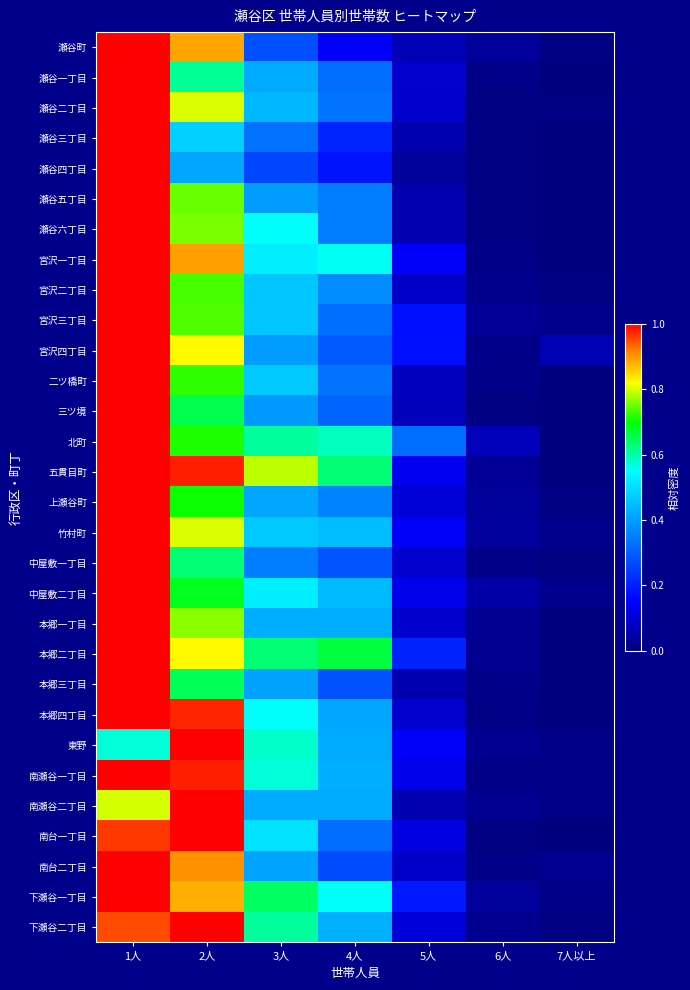

At which category is the sum across all series the highest?

1人